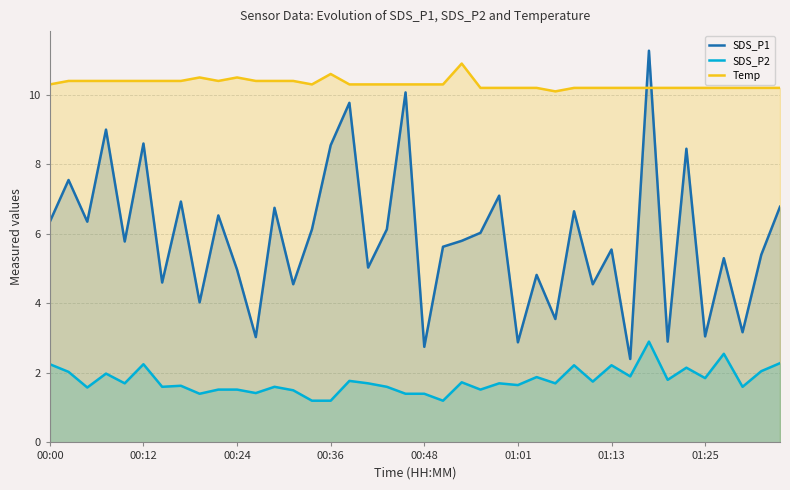

What is the value of the Temp point at the 37th from the left?

10.2